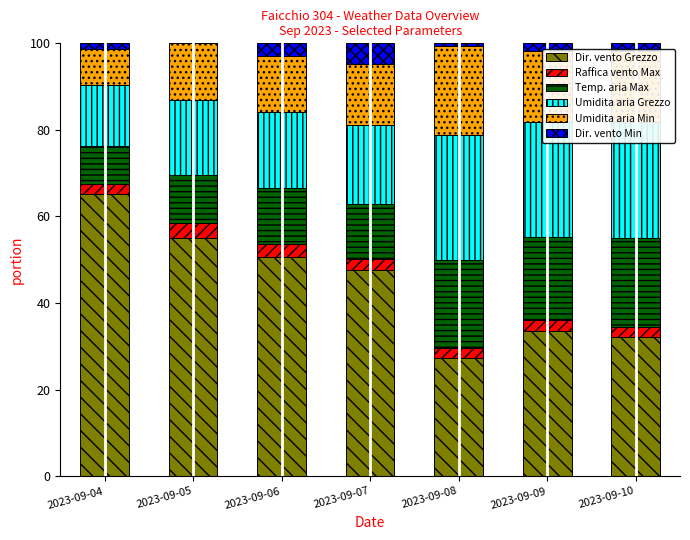

True or false: Dir. vento Grezzo has a value of 50.8 at 2023-09-06.

True